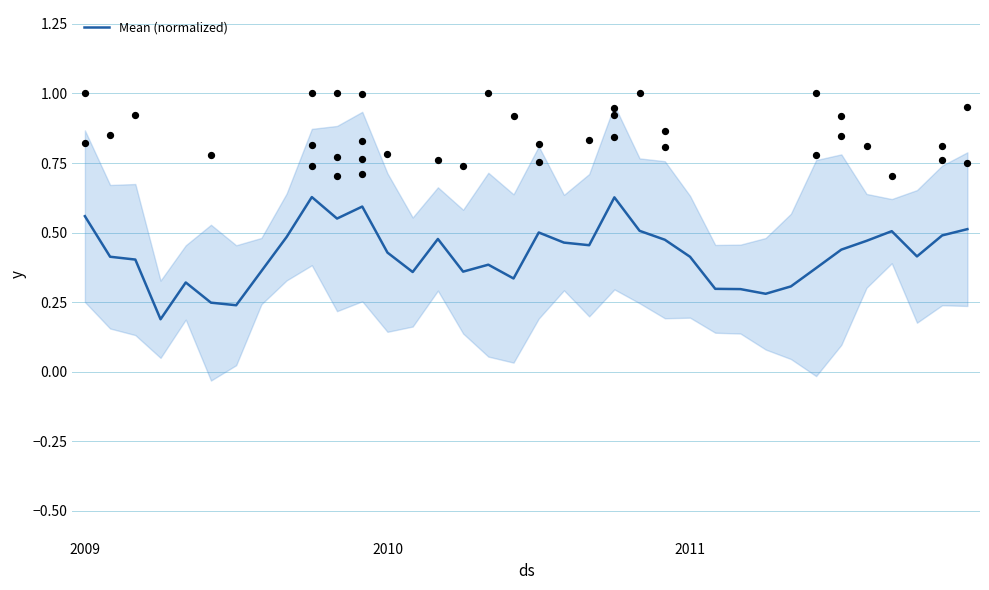

What is the change in value from 24 to 25?

-0.1